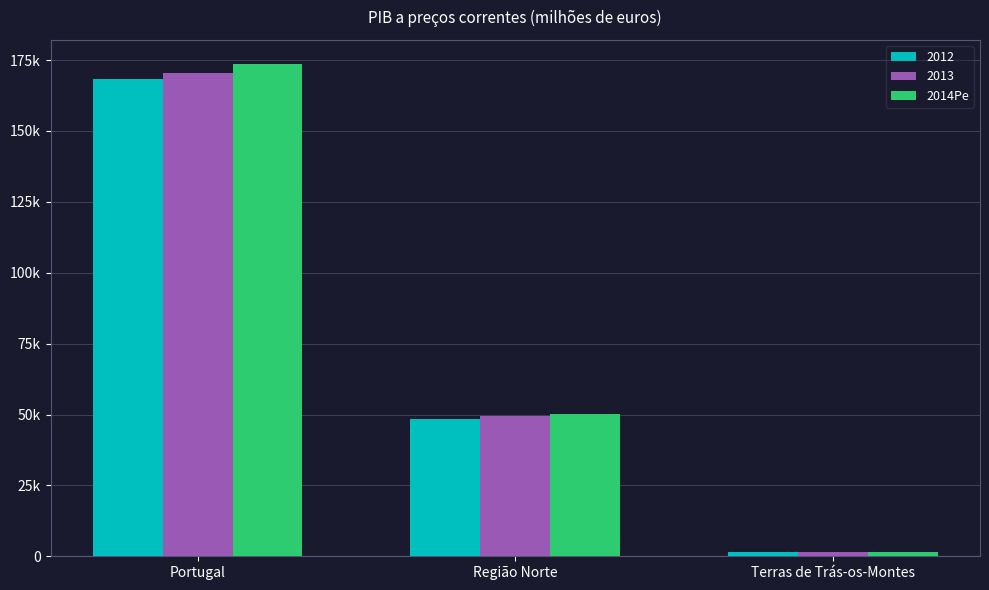

What are all the series names shown in the legend?

2012, 2013, 2014Pe